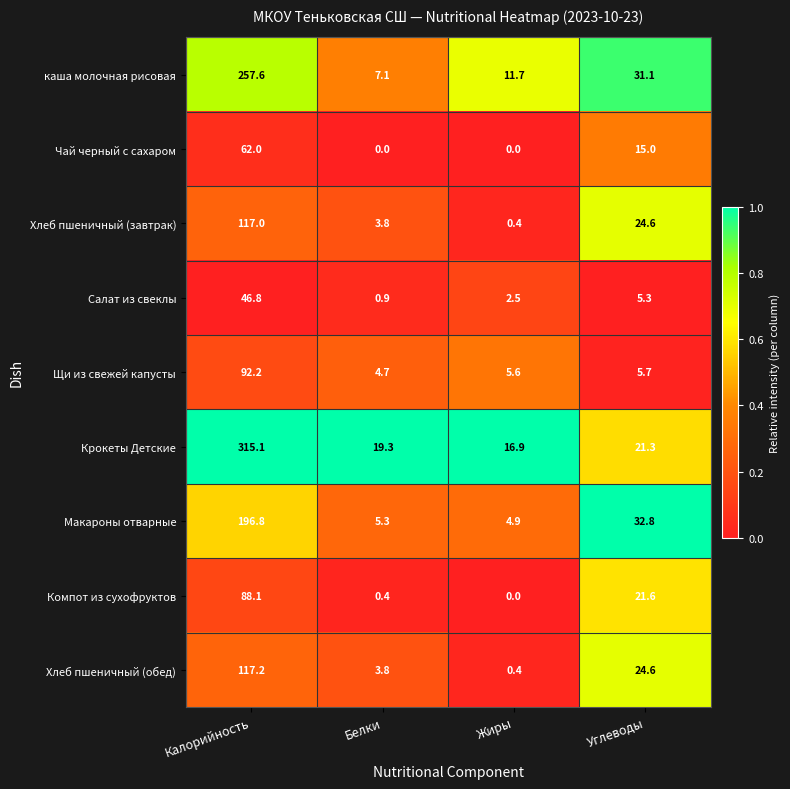

The Салат из свеклы series shows 1.3 at Белки. True or false?

False